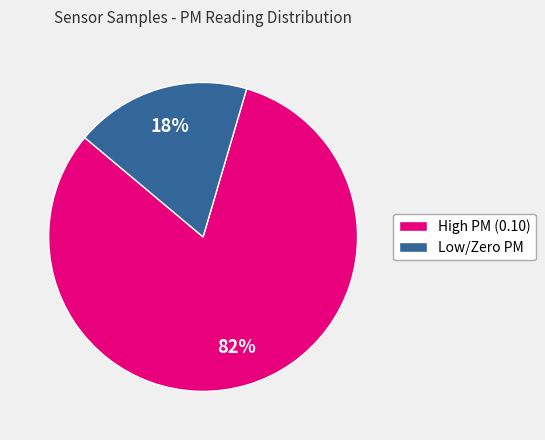

To the nearest percent, what is the average slice percentage?

50%